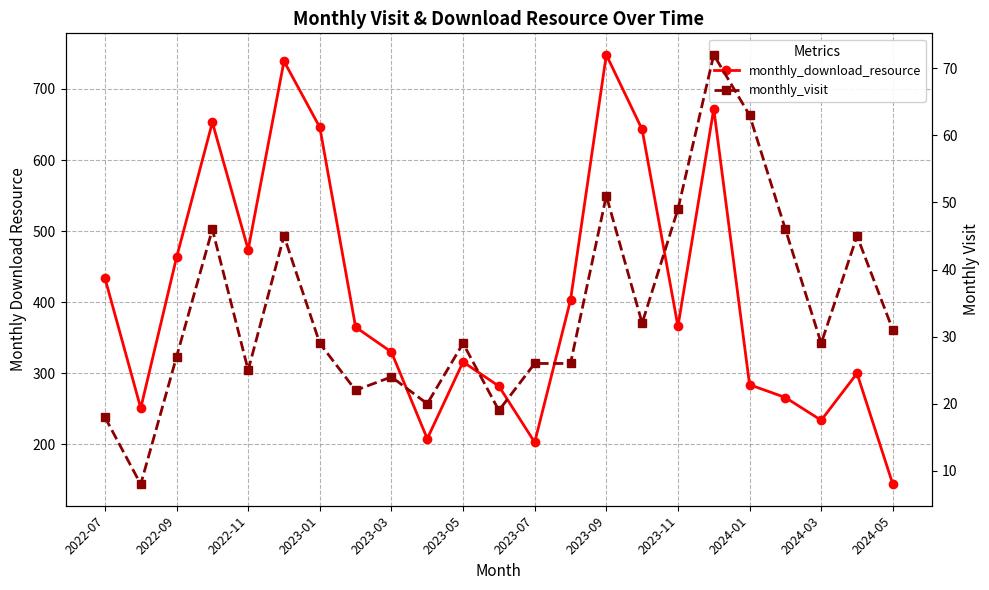

True or false: monthly_download_resource has more than 0 points higher than both neighbors.

True